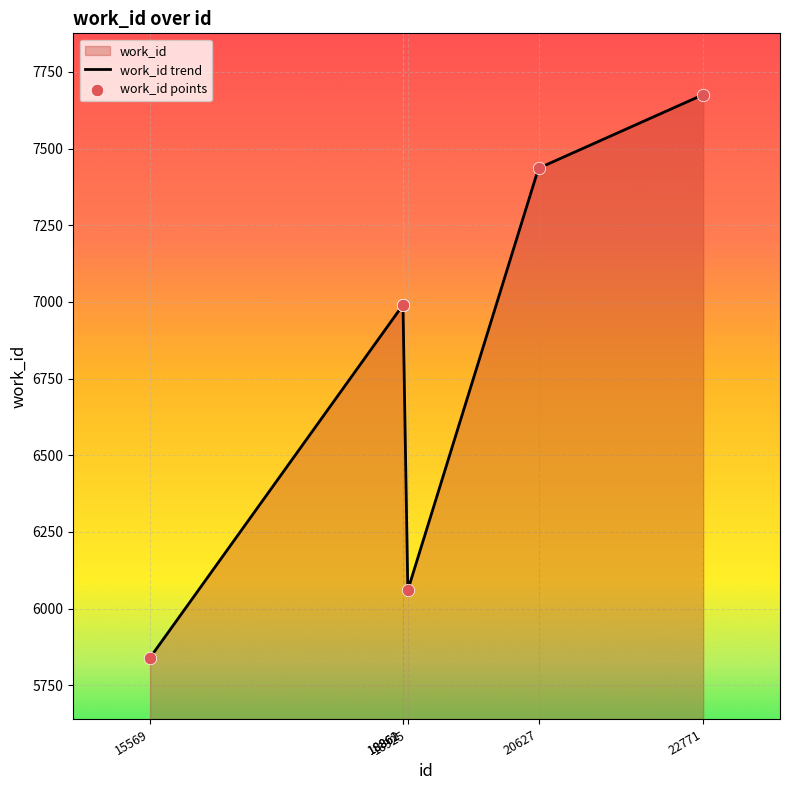

What is the change in value from 18861 to 20627?

+446